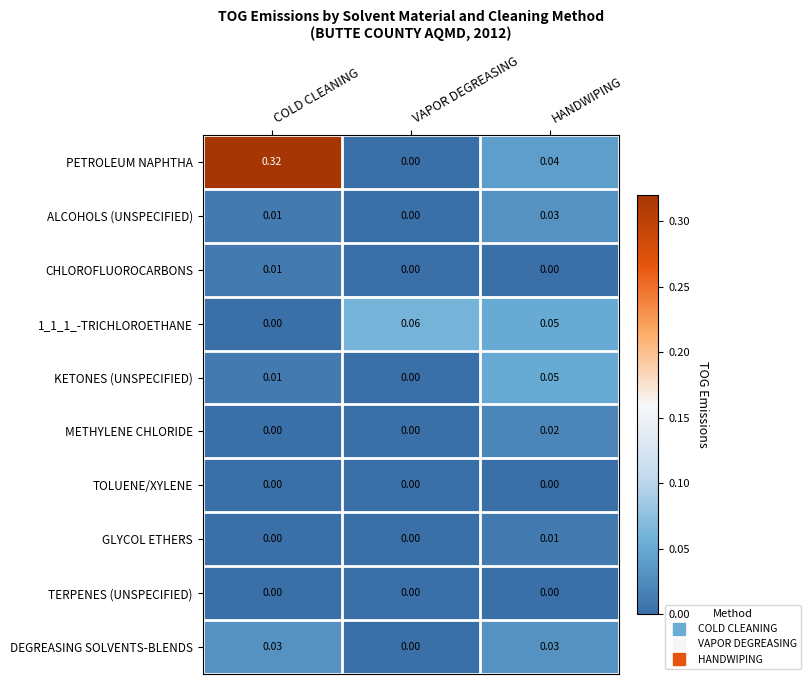

At how many categories does at least one series exceed 0?

3